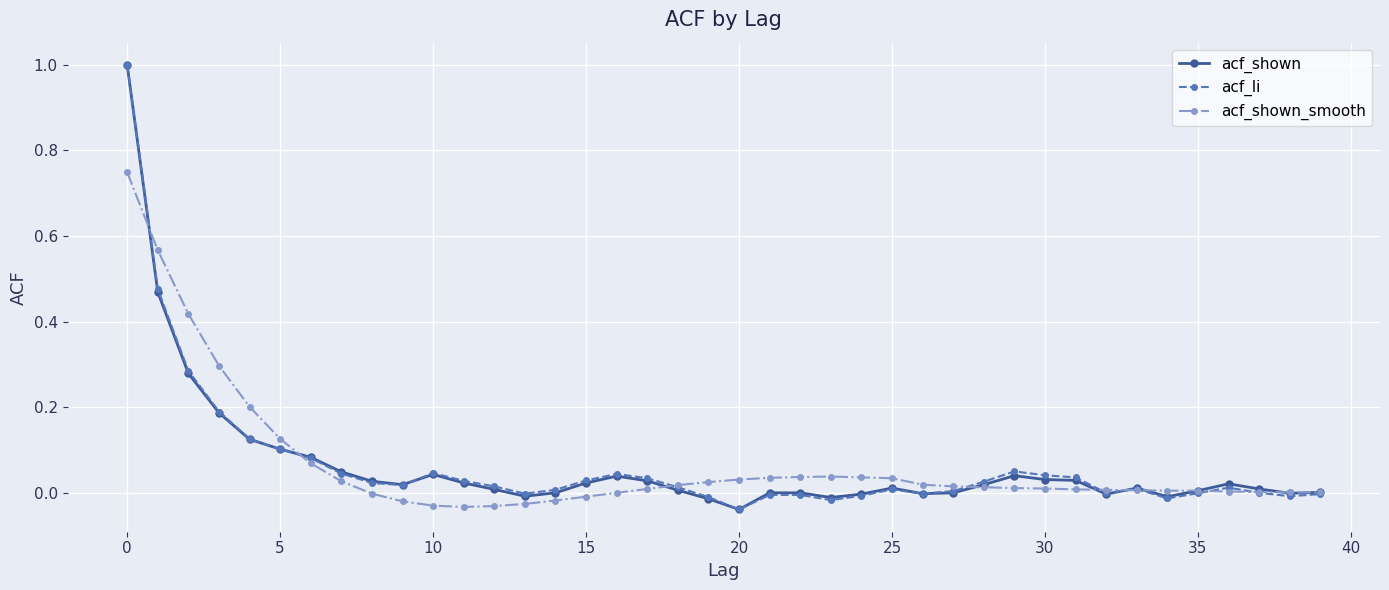

Rank the series by their average value, from highest to lowest.

acf_shown_smooth, acf_li, acf_shown